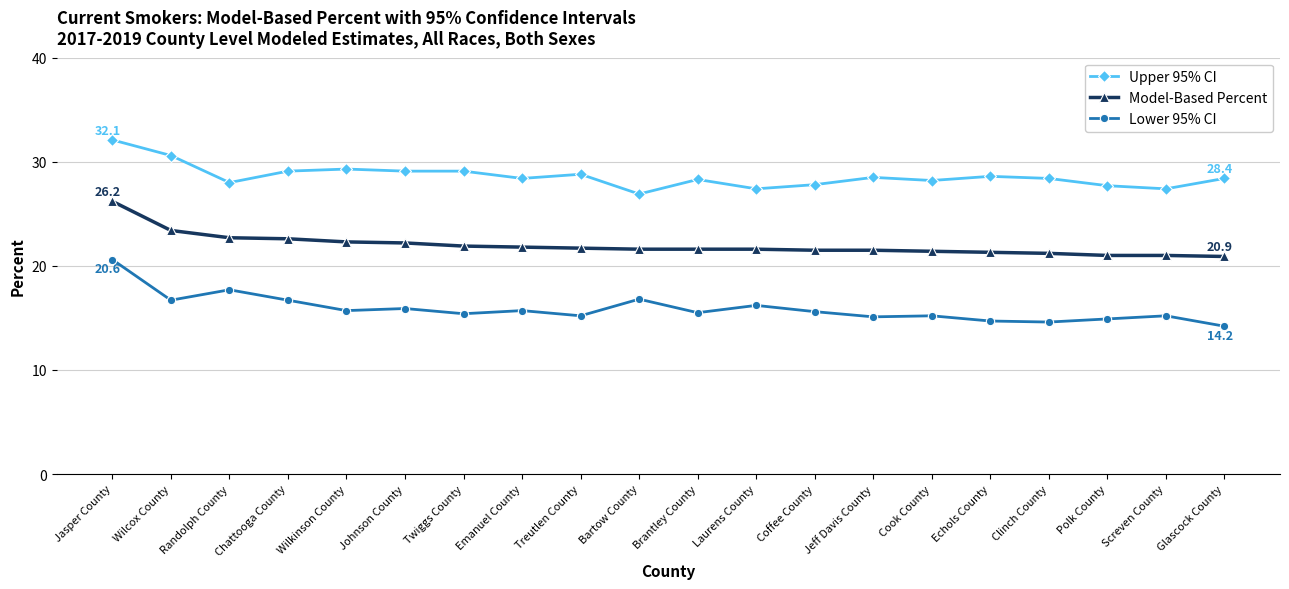

What is the highest value of the Lower 95% CI series?

20.6